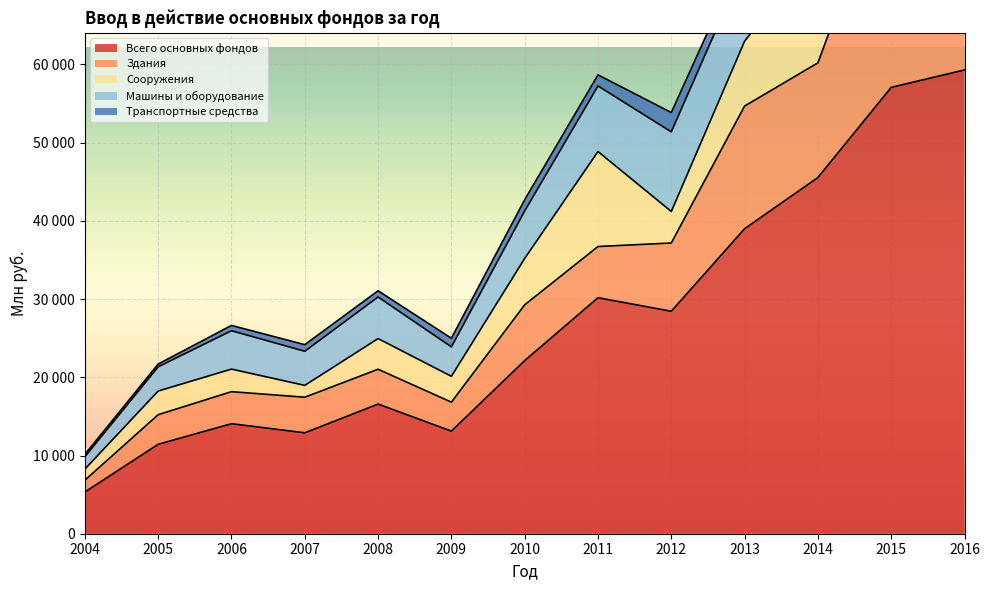

True or false: Всего основных фондов and Транспортные средства intersect in this chart.

False